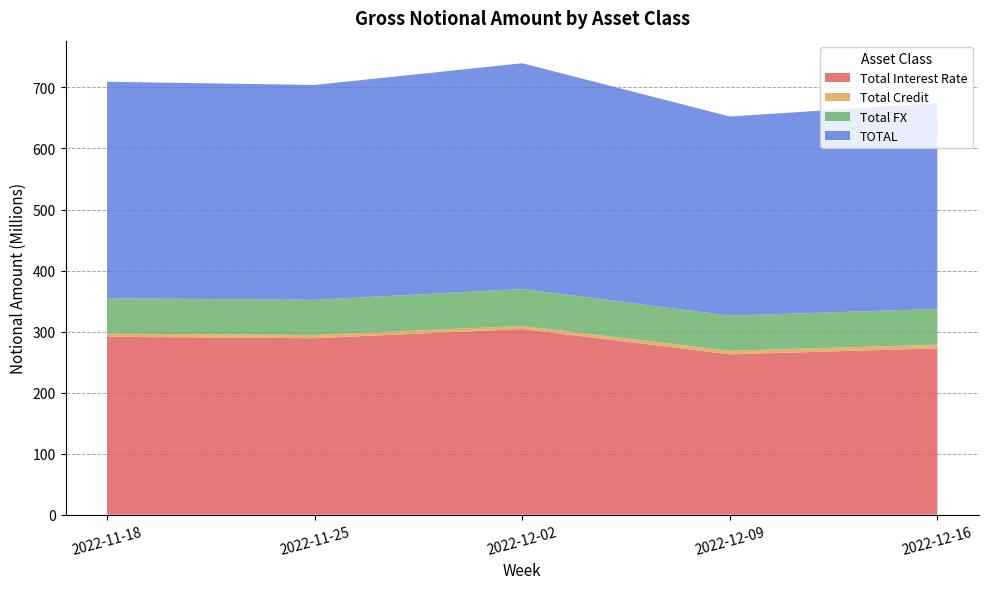

Reading right to left, extract all data points from this chart.

Total Interest Rate: 272465047	262720759	304116033	289148511	291434479
Total Credit: 6102627	5862245	5118605	5329110	5190679
Total FX: 58608342	57593261	60579969	57534756	58030188
TOTAL: 337176016	326176265	369814607	352012377	354655346